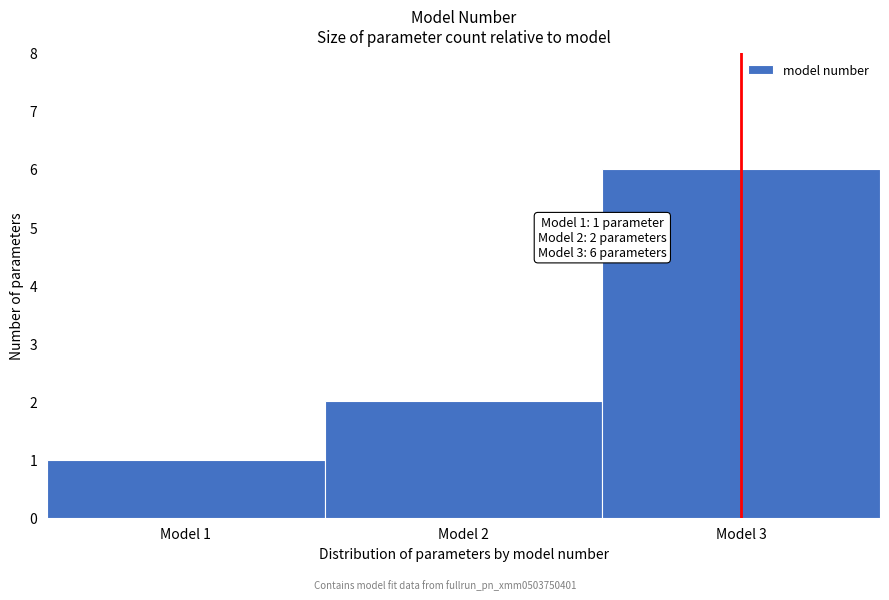

Over which range of the x-axis is the bar tallest?

2.5 to 3.5